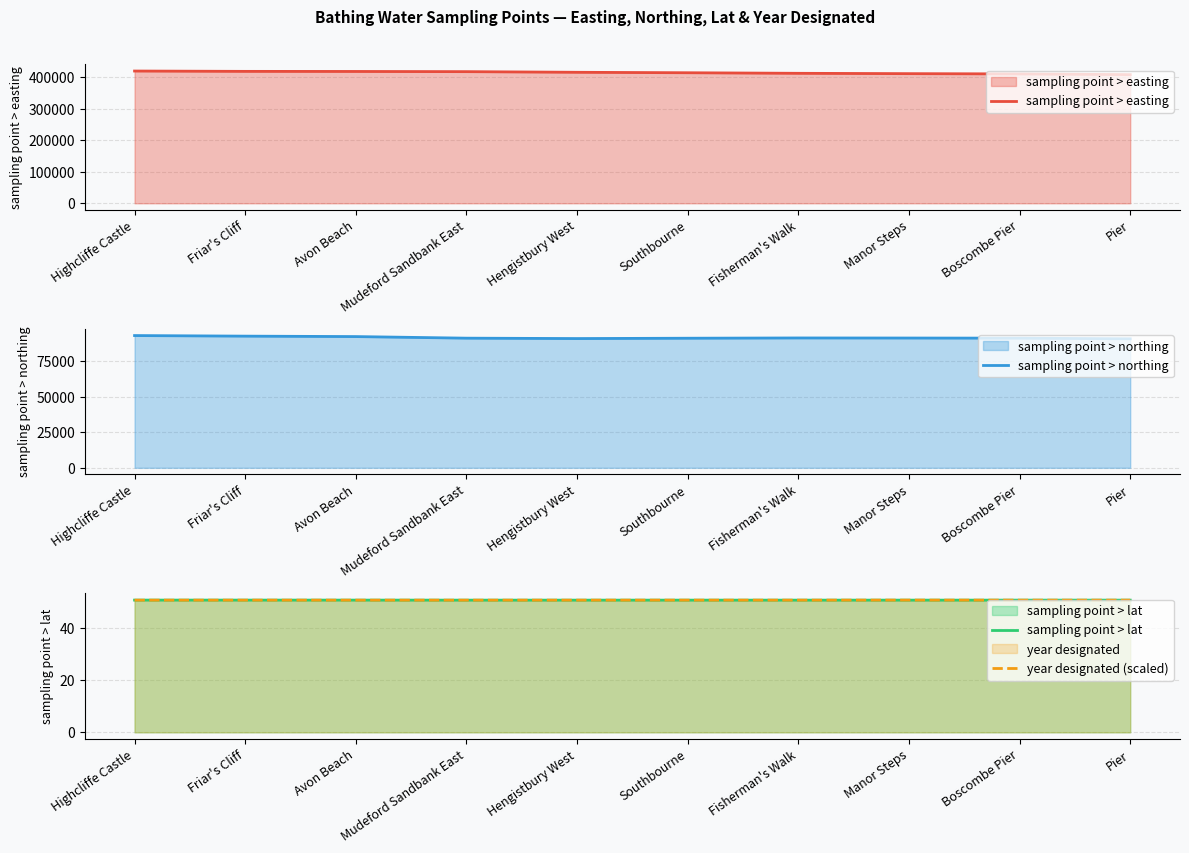

Is it true that year designated (scaled) equals 50.7 at Mudeford Sandbank East?

True